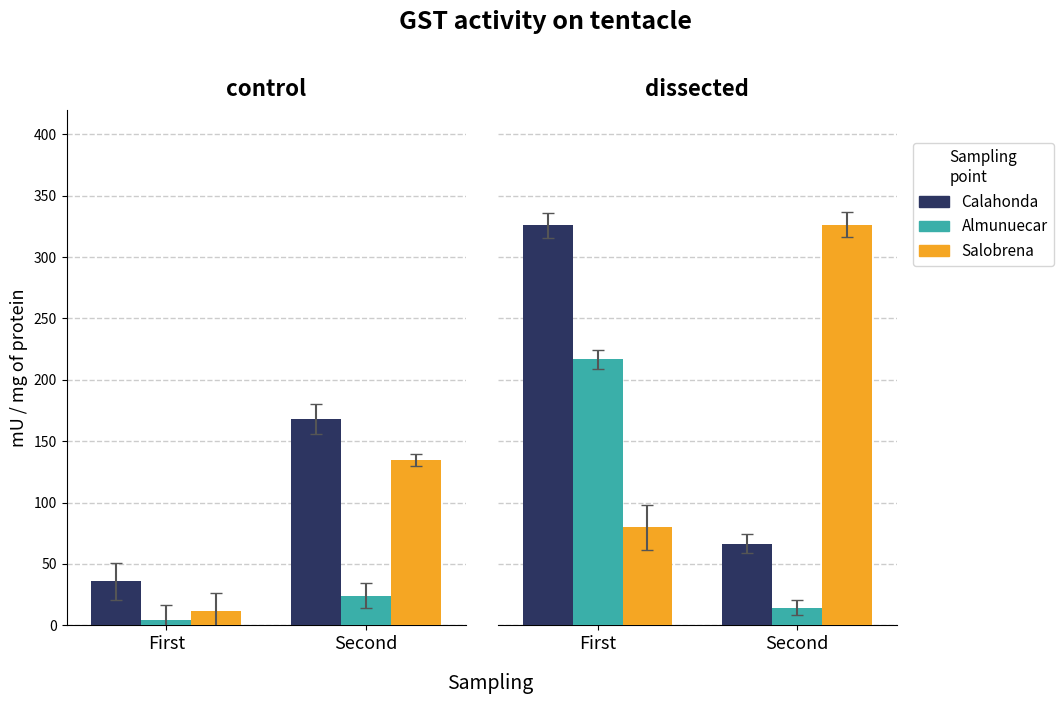

Which series has the largest total across all categories?

Salobrena